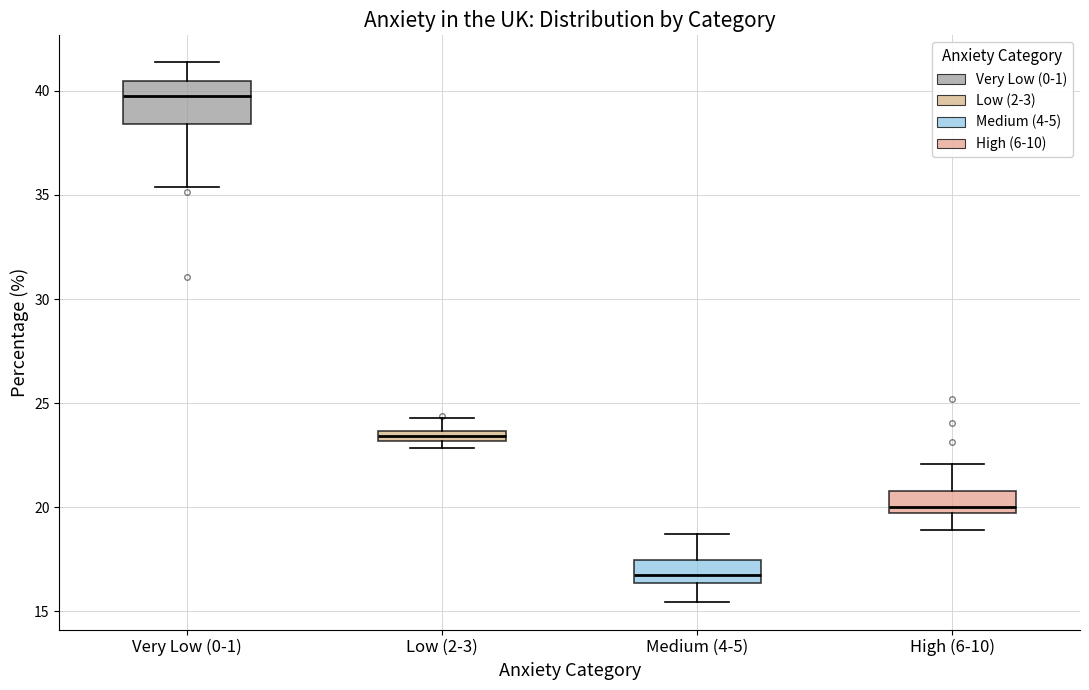

Which box's median line is the lowest?

Medium (4-5)